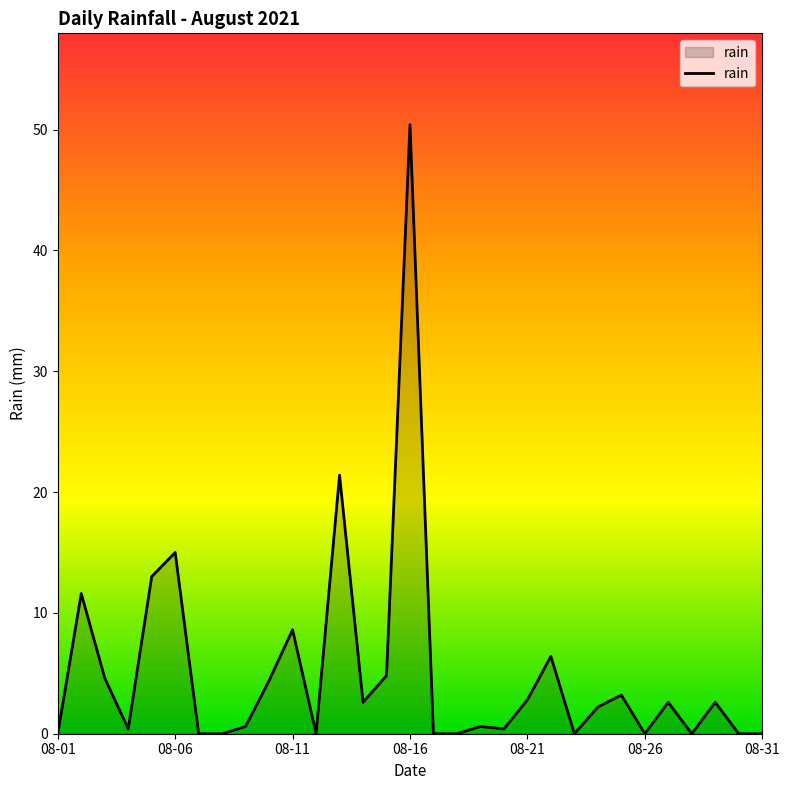

What is the greatest value displayed?

50.4